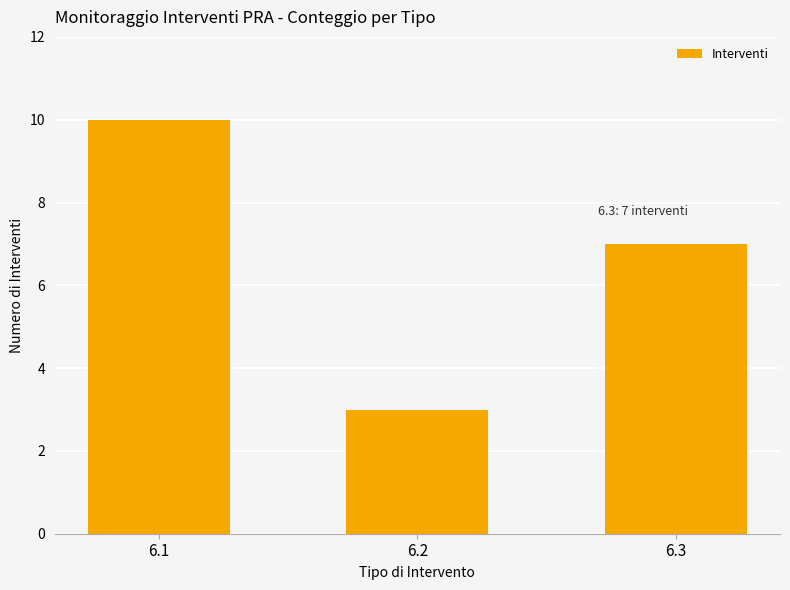

Which has a higher value, 6.1 or 6.2?

6.1